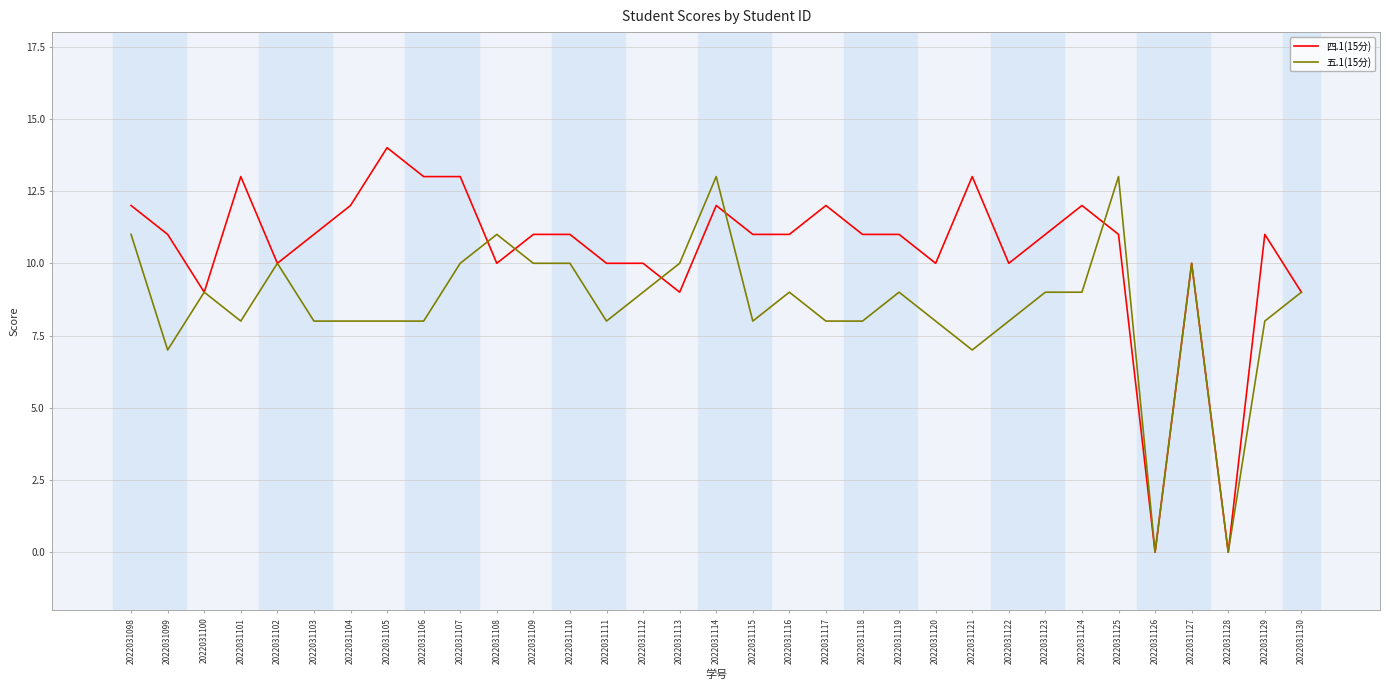

Is it true that 五.1(15分) equals 13 at 2022031127?

False